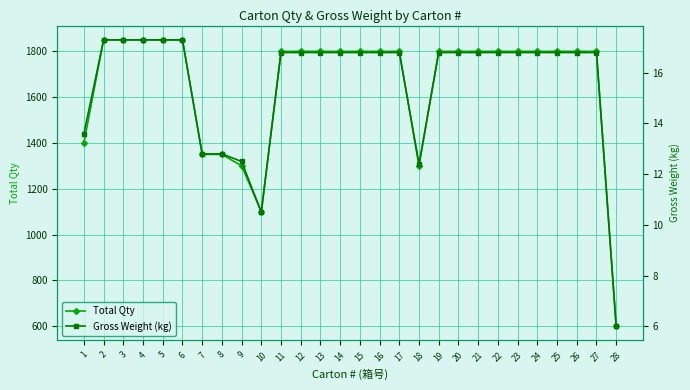

What are all the series names shown in the legend?

Total Qty, Gross Weight (kg)